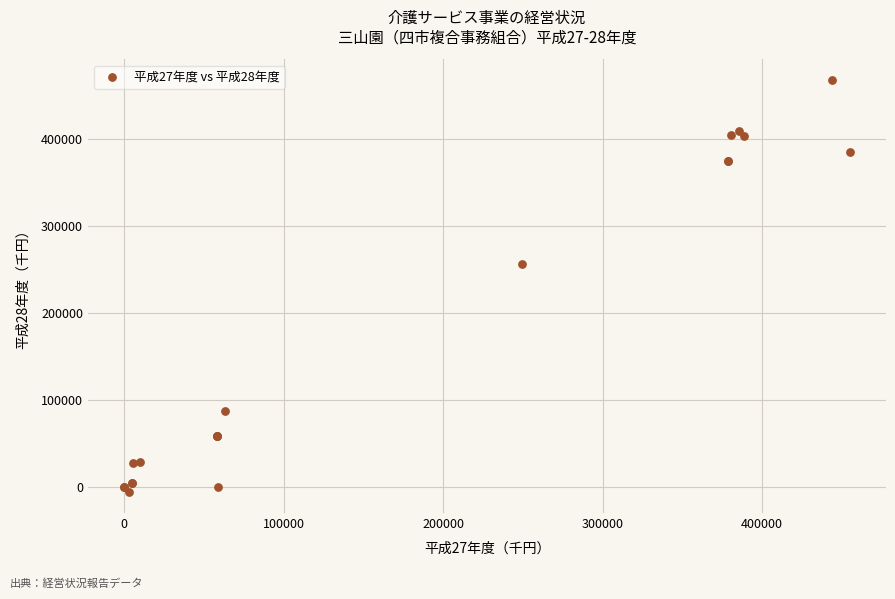

What Y value in the scatter plot is closest to 231198?

256338.0